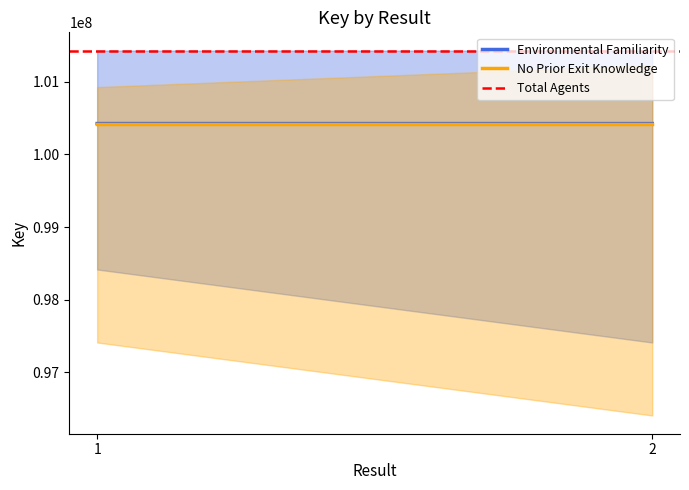

What is the minimum value for No Prior Exit Knowledge?

100425288